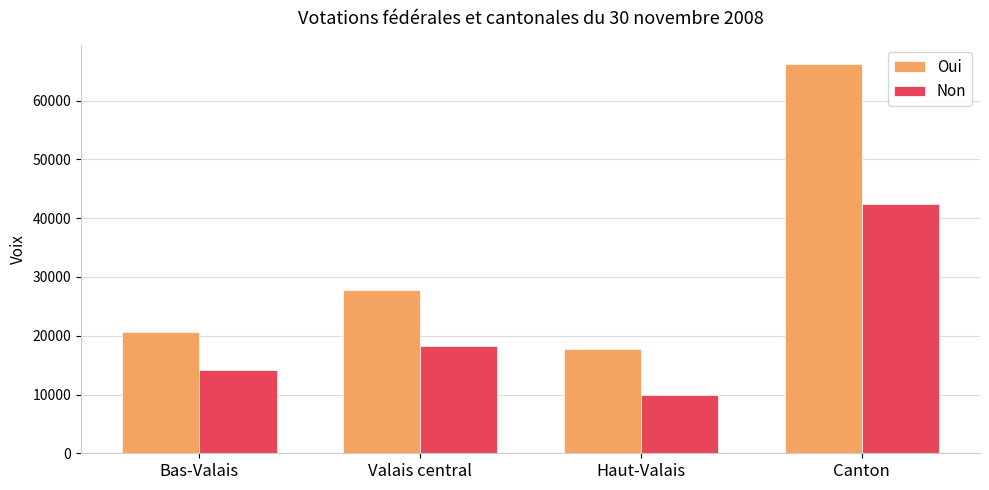

At how many categories does at least one series exceed 12093?

4